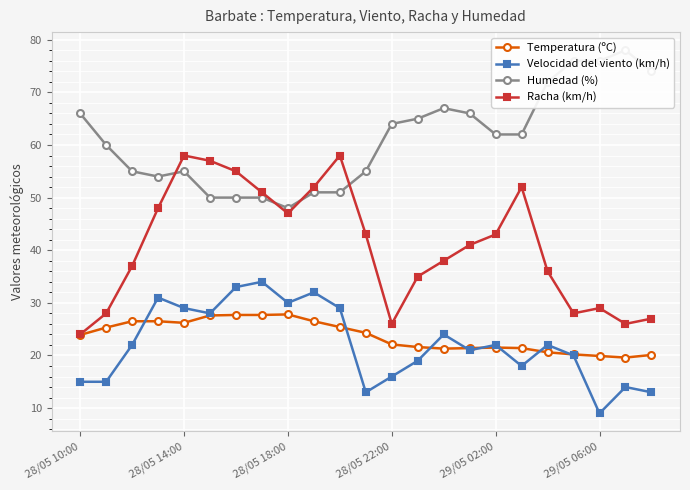

True or false: Racha (km/h) and Velocidad del viento (km/h) intersect in this chart.

False